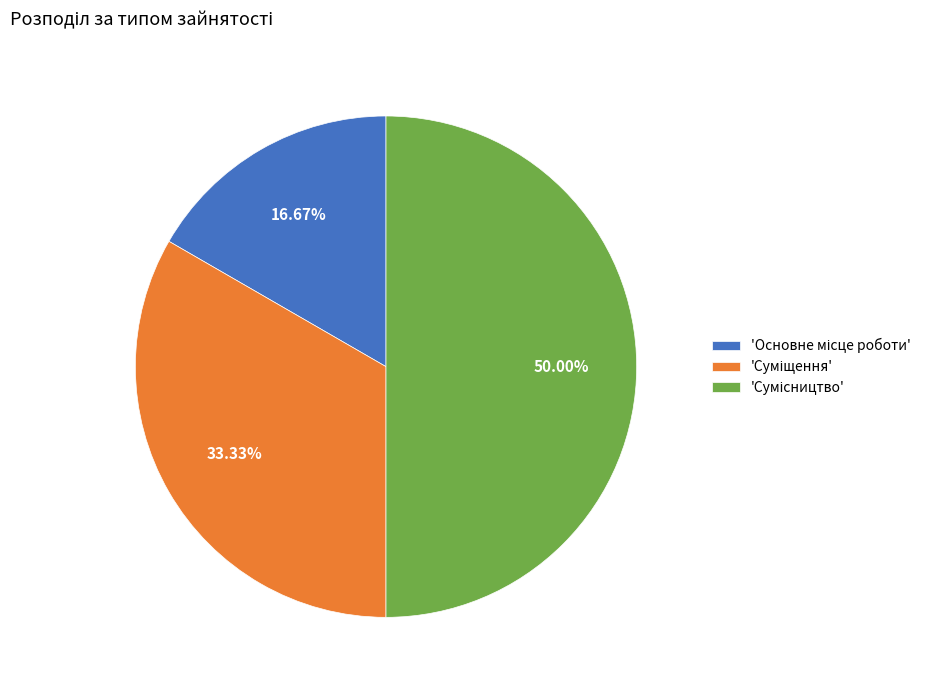

How many slices are in this pie chart?

3